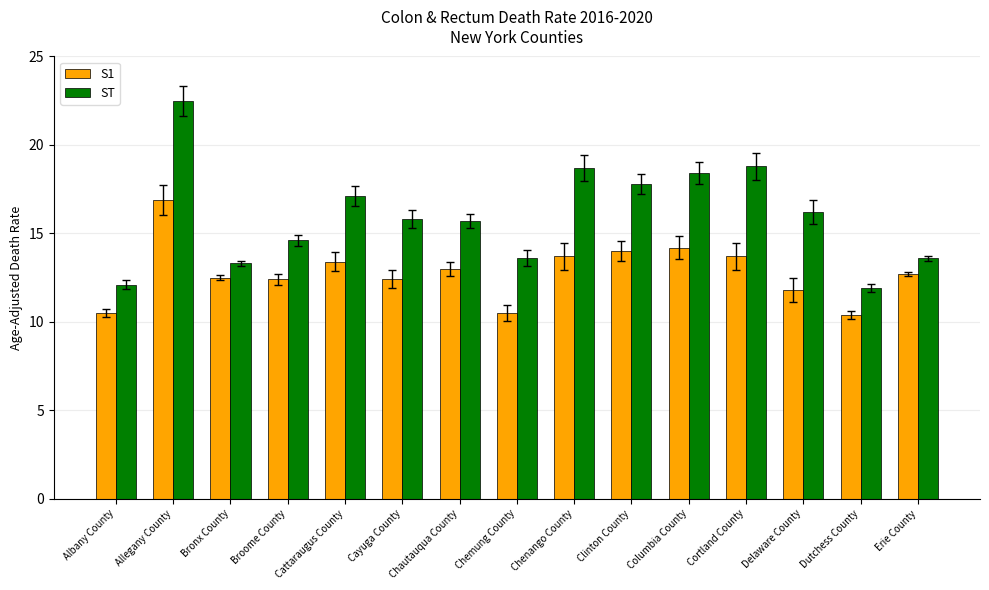

What is the average value of the ST series?

16.0